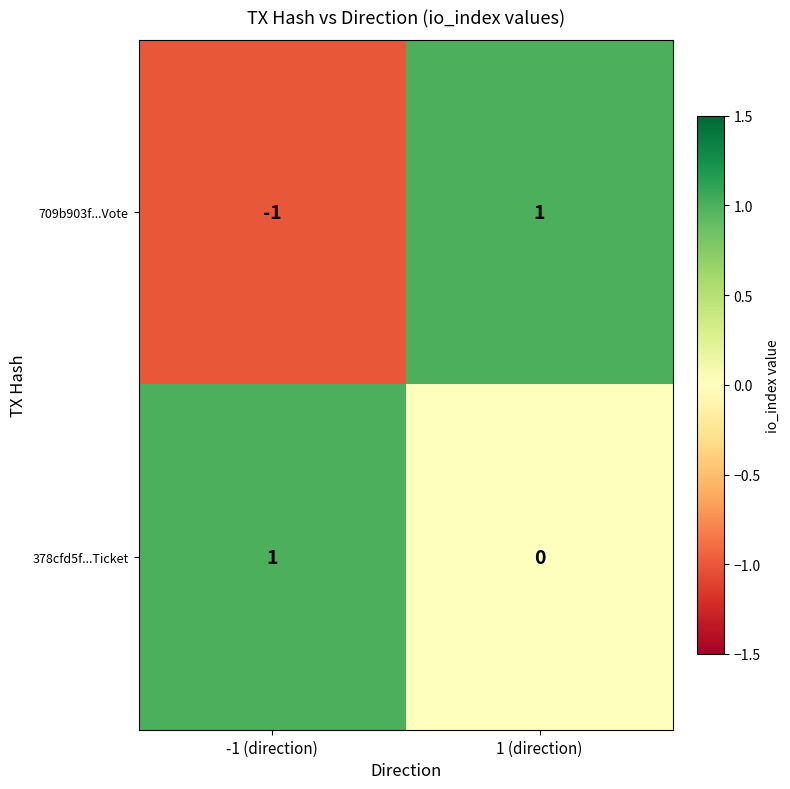

At which label is 709b903f...Vote closest to 0?

-1 (direction)